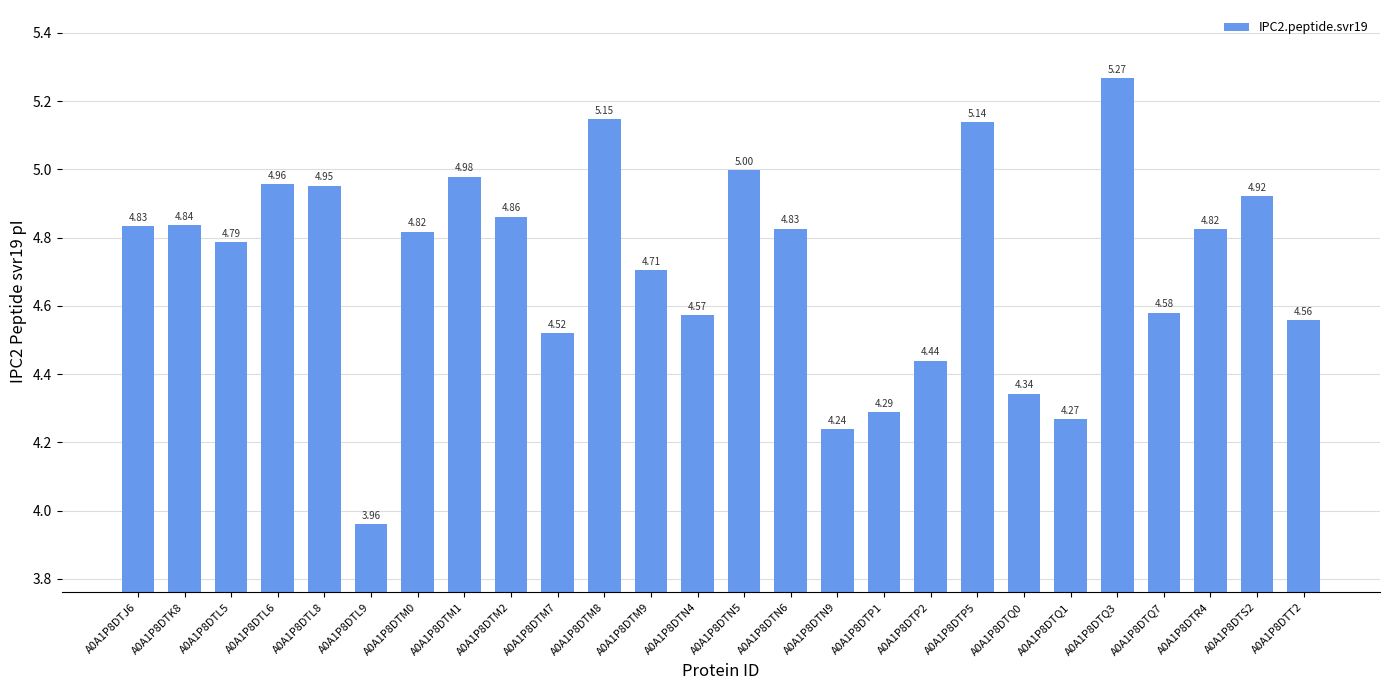

What is the difference between the second highest and minimum values?

1.2